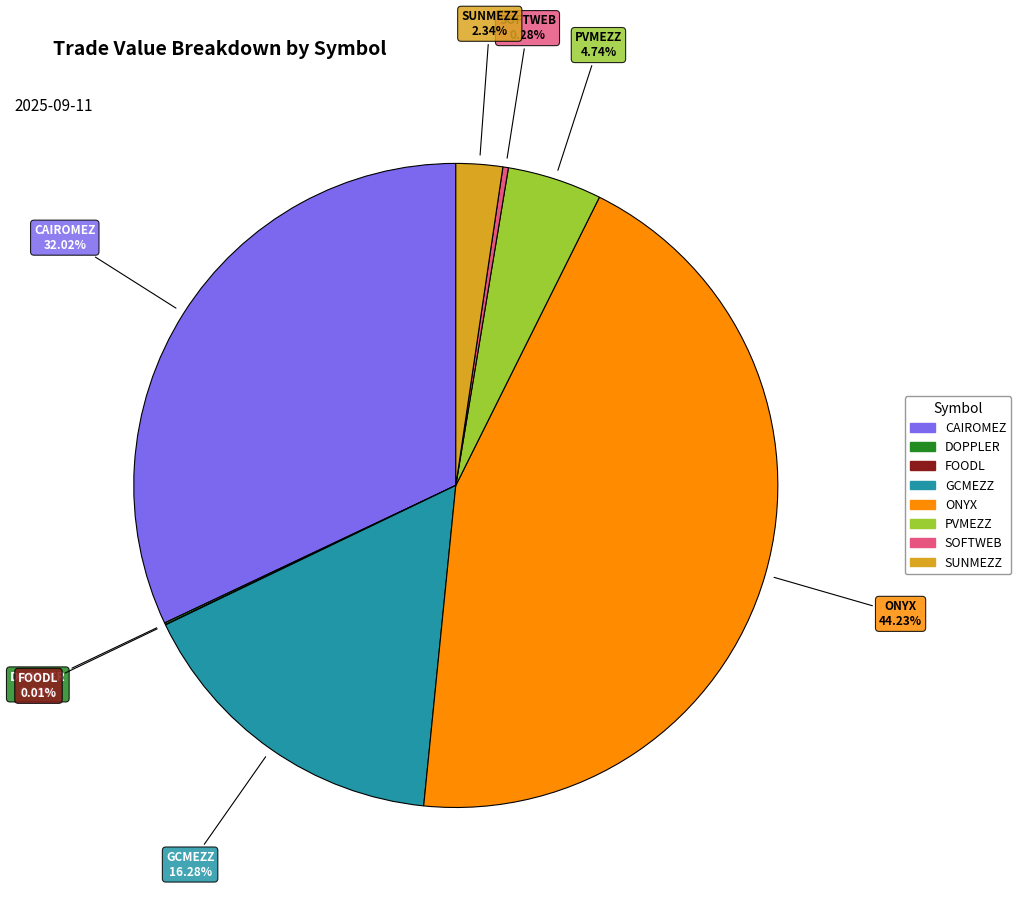

Does any single category account for the majority?

No